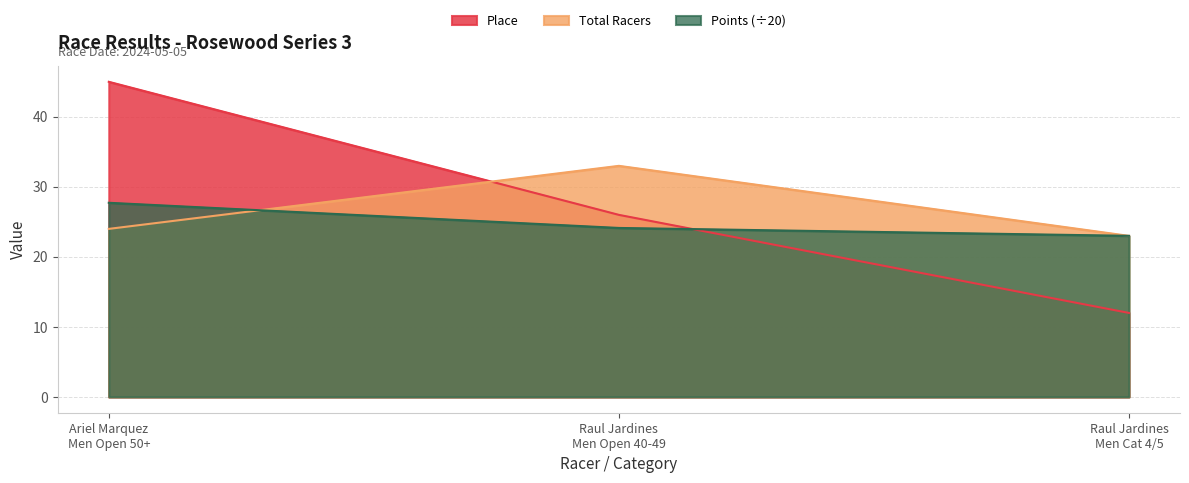

What is the label of the 2nd point from the left?

Raul Jardines
Men Open 40-49